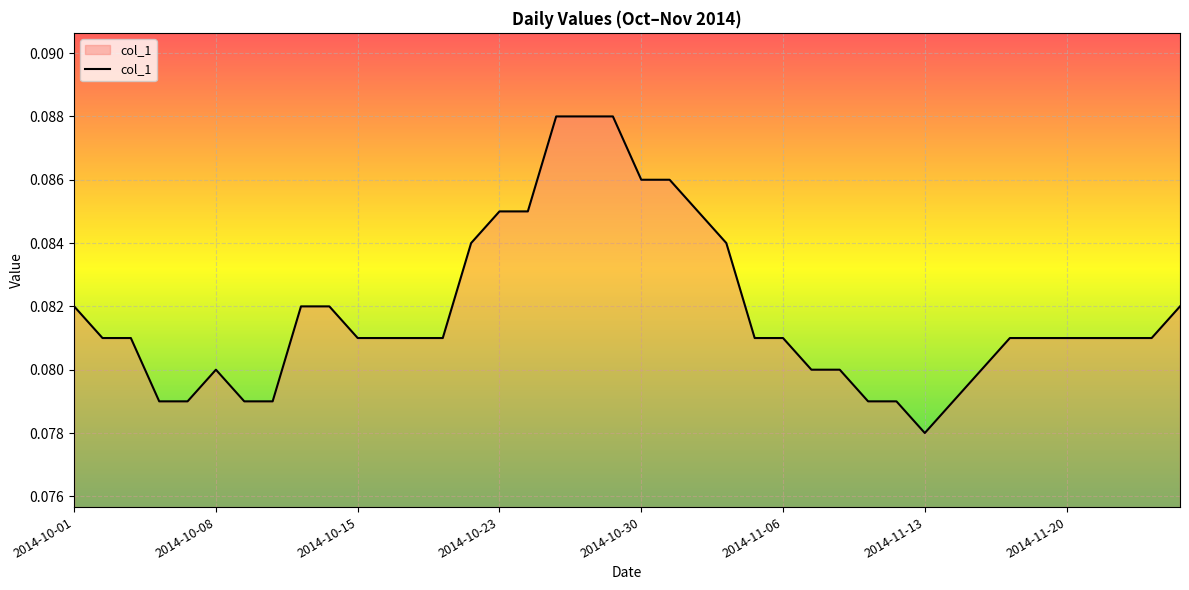

How many lines are shown in the chart?

1